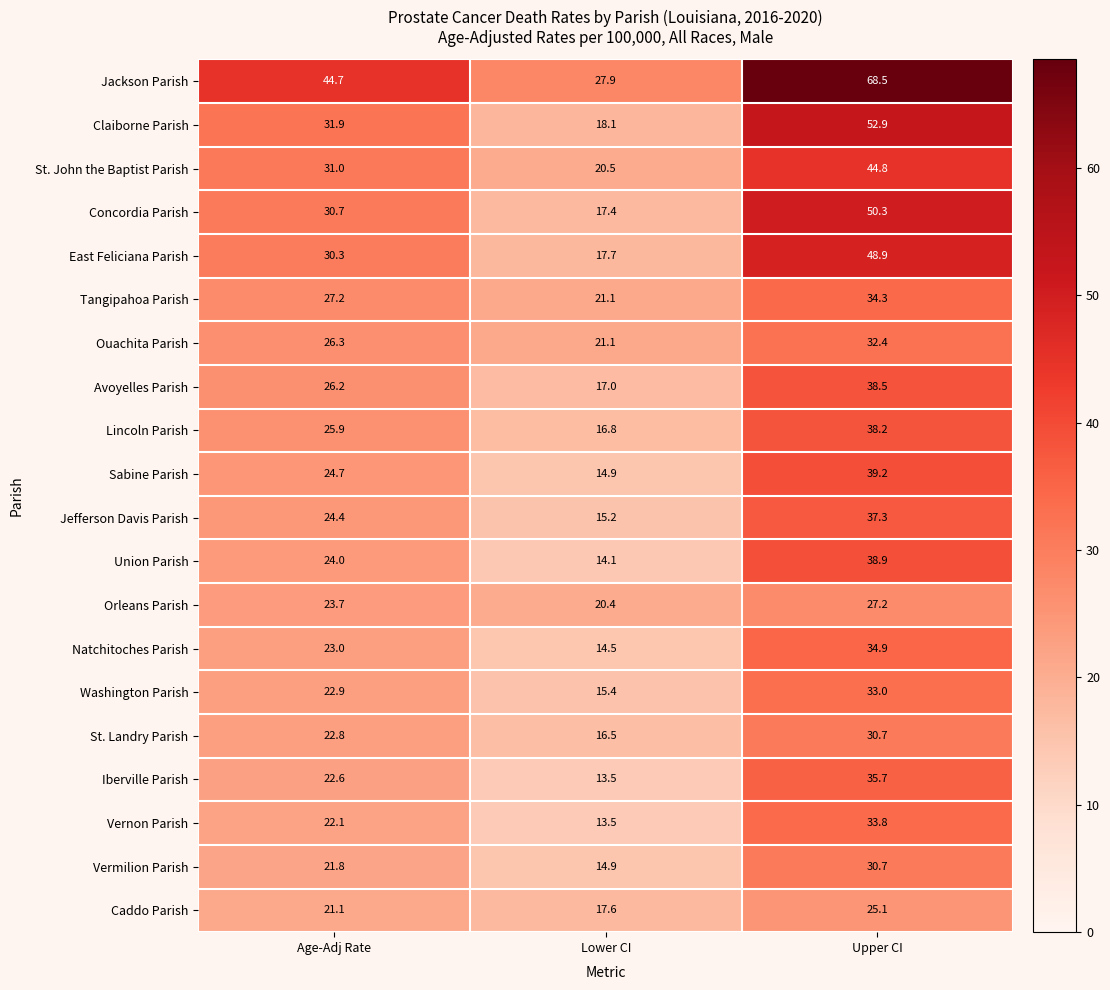

At which label is Sabine Parish closest to 27?

Age-Adj Rate